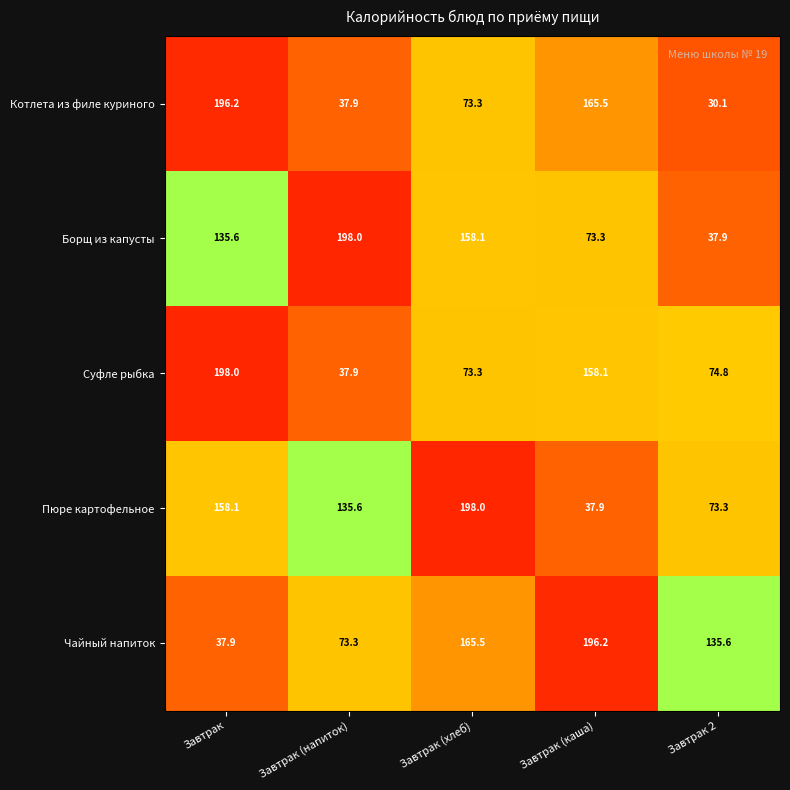

At how many categories does at least one series exceed 47?

5